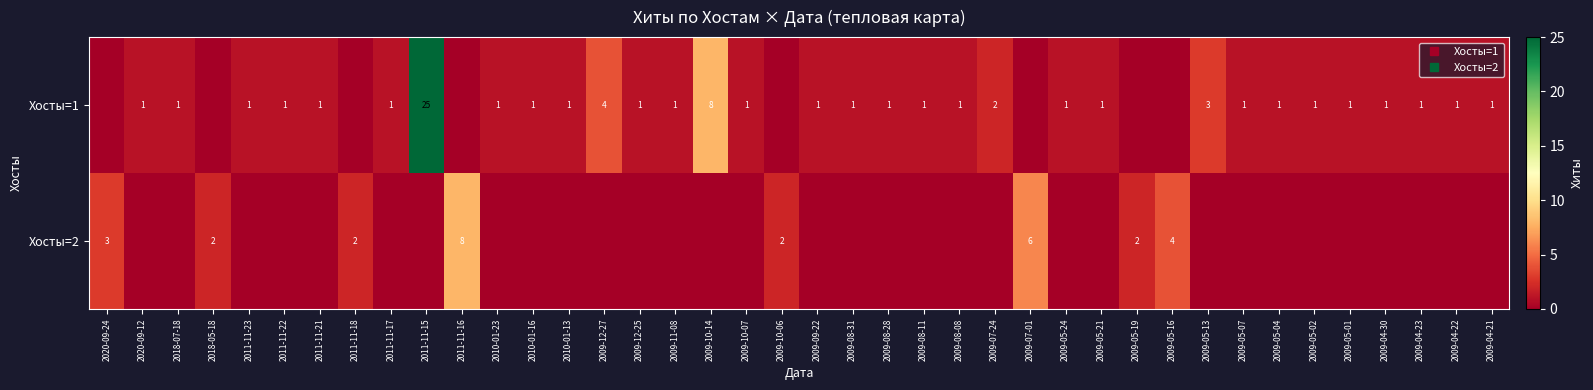

Rank the series by their average value, from highest to lowest.

Хосты=1, Хосты=2